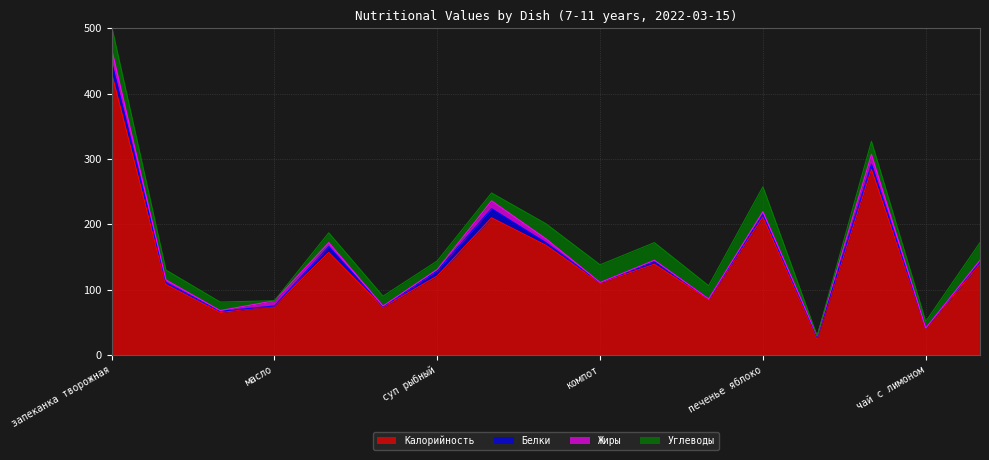

Rank the categories by Жиры value from highest to lowest.

запеканка творожная, капуста тушеная, котлеты из кур, масло, йогурт, картофельное пюре, печенье яблоко, какао, суп рыбный, яйцо отварное, батон, булочка, хлеб, хлеб ужин, компот, чай с лимоном, сок